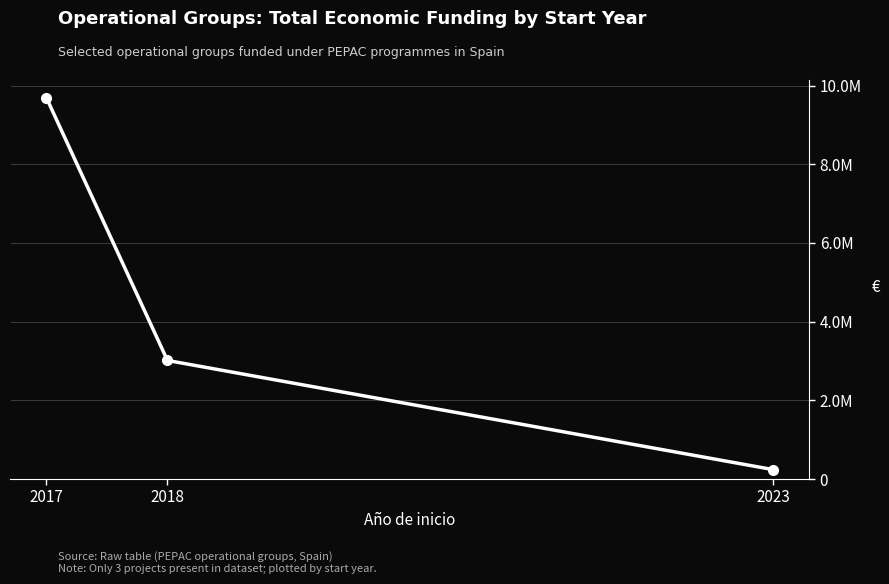

What is the greatest value displayed?

9695285